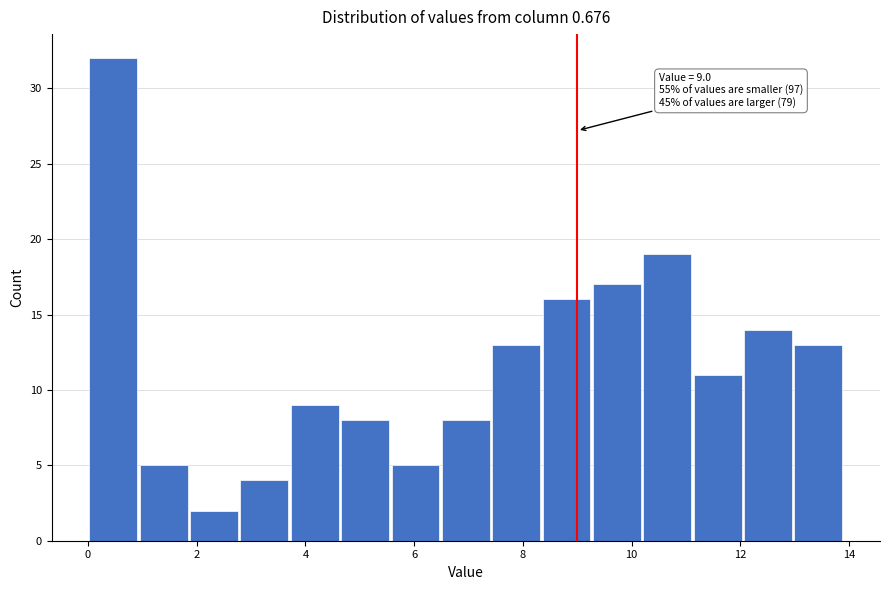

Over which range of the x-axis is the bar tallest?

0.0 to 1.0